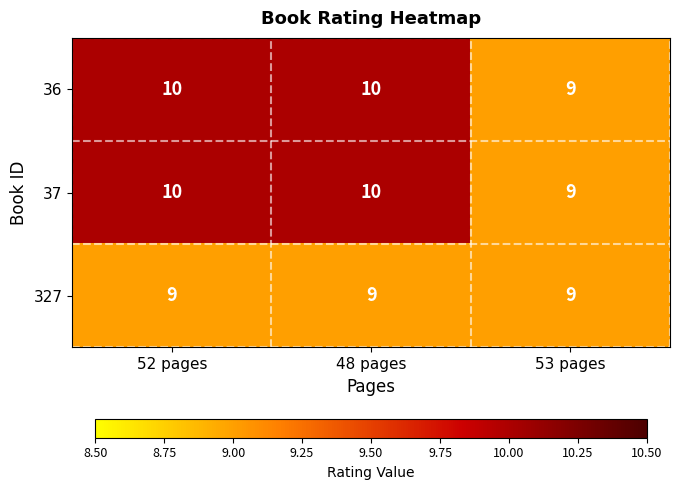

Reading right to left, transcribe all the data shown in this chart.

36: 9	10	10
37: 9	10	10
327: 9	9	9